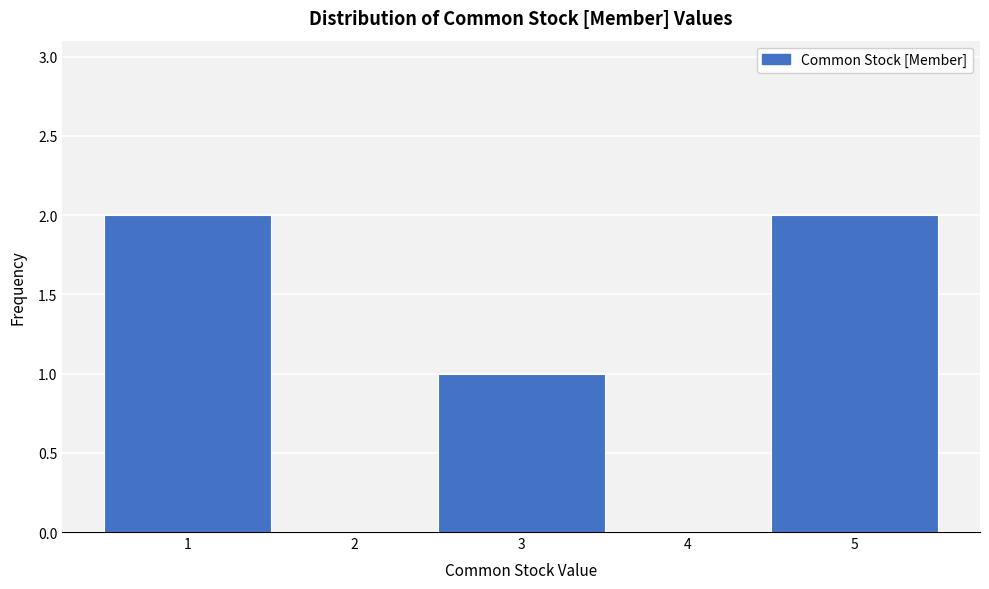

How tall is the bar that spans 2.5 to 3.5 on the x-axis? The values are not printed on the chart, so give them approximately, as read against the axis.

1